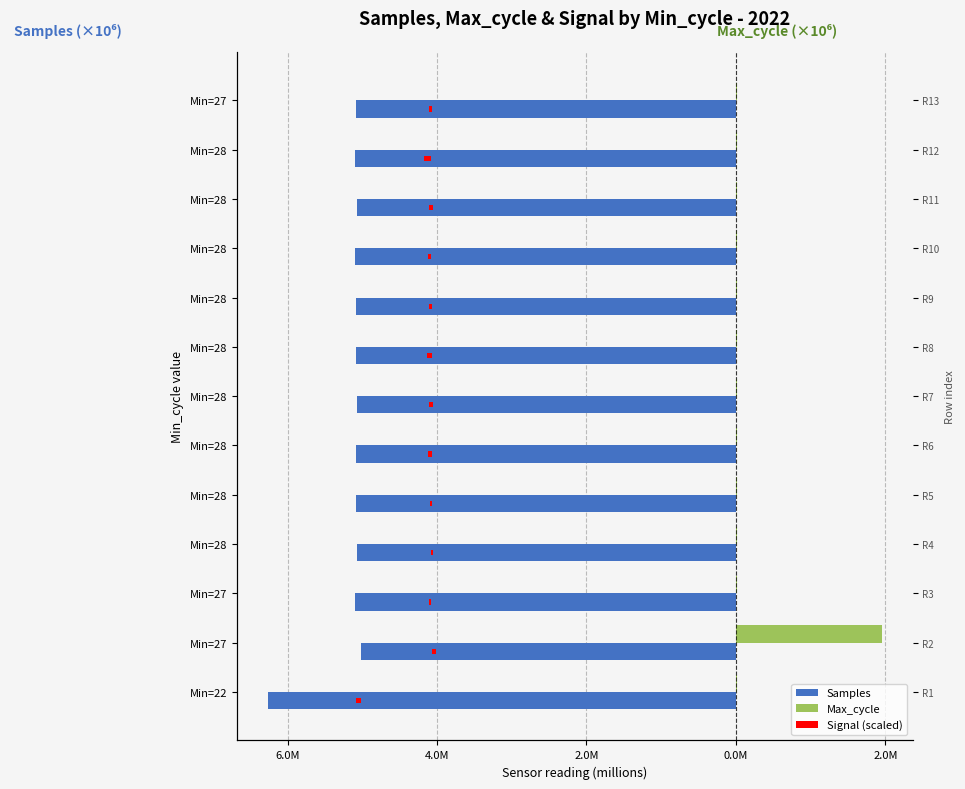

What is the difference between the maximum and minimum values in the Max_cycle series?

1.9